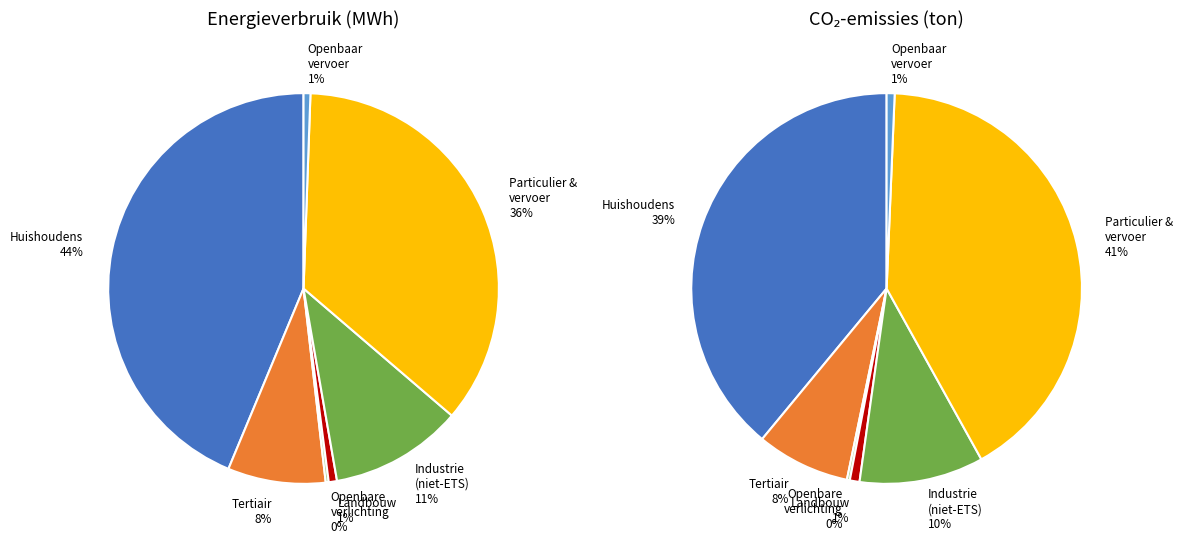

To the nearest percent, what is the difference between the largest and smallest slice percentages?

43%